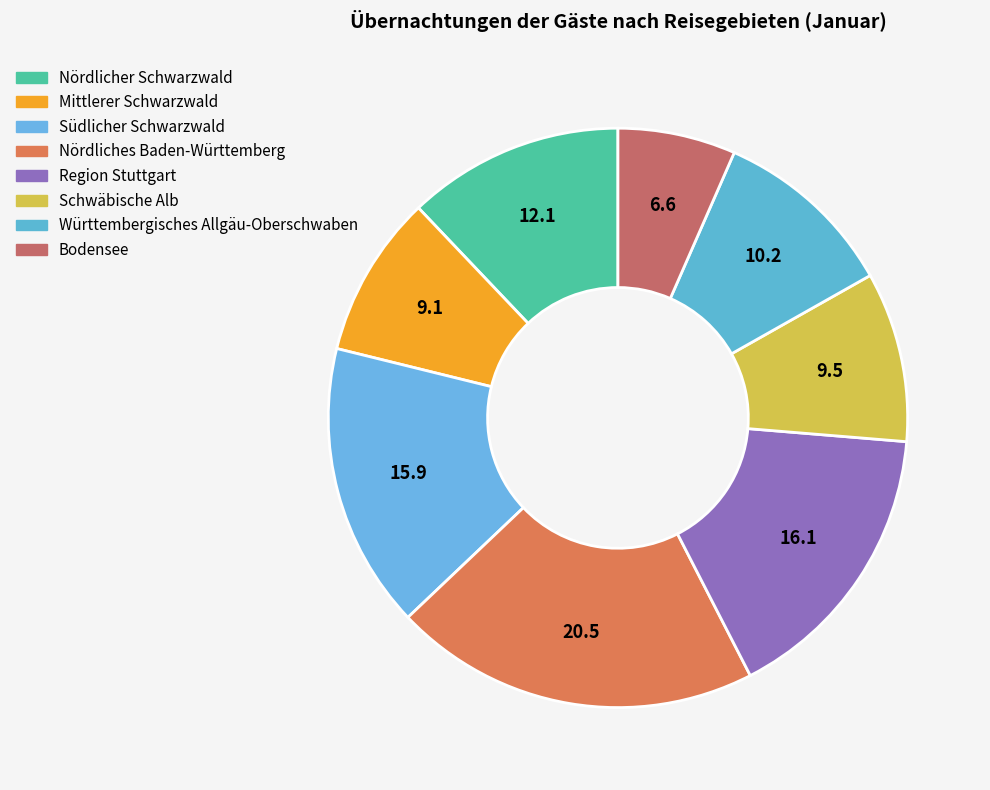

How many segments does this pie chart have?

8